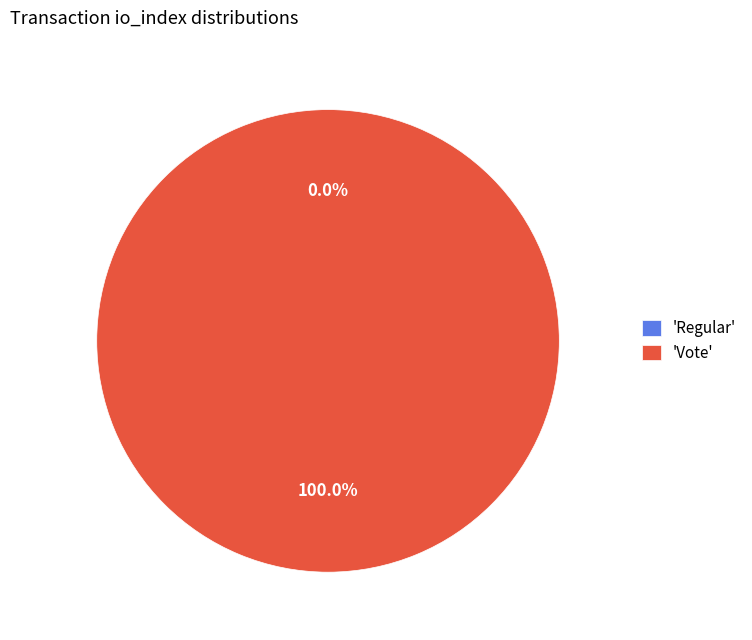

Is it true that Vote is 100% of the pie?

True